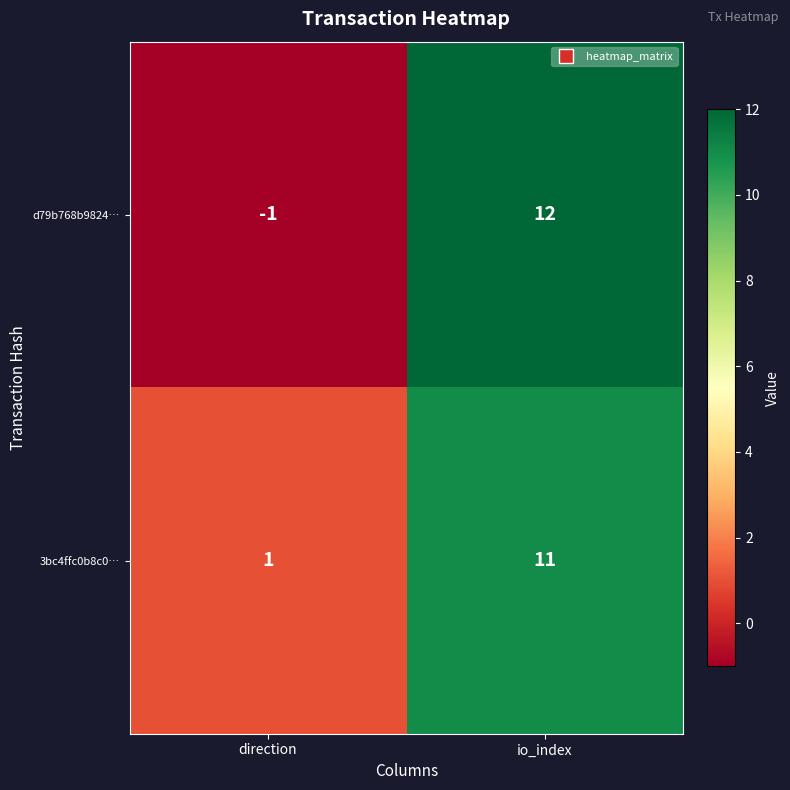

What is the sum of the 3bc4ffc0b8c0… values at direction and io_index?

12